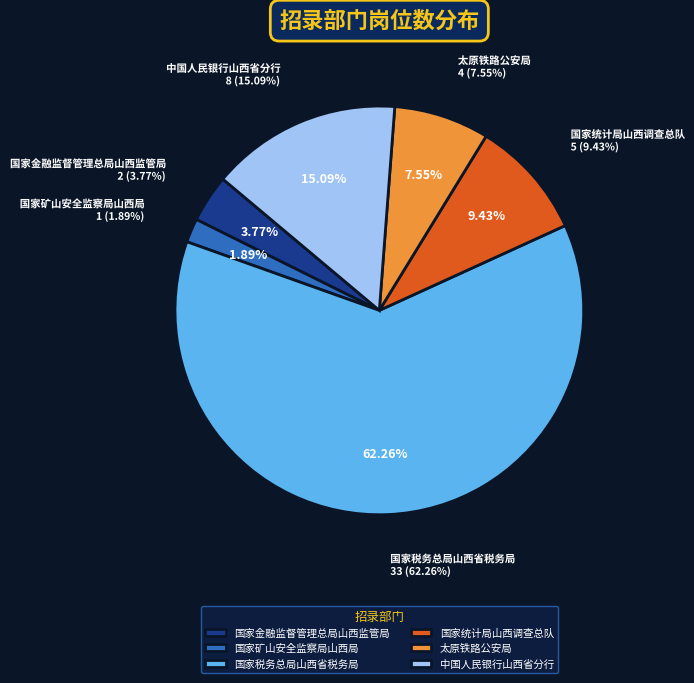

How much of the chart is everything except 中国人民银行山西省分行?

84.9%